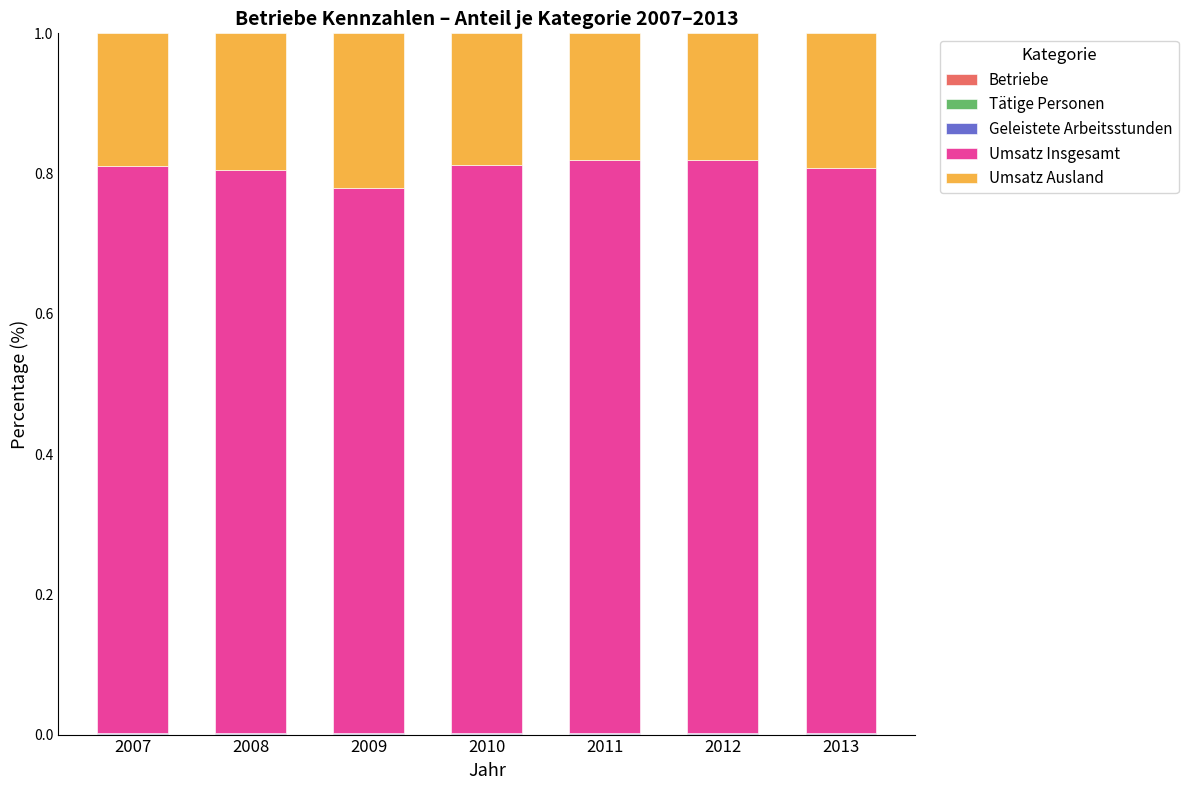

Does the chart contain stacked bars?

Yes